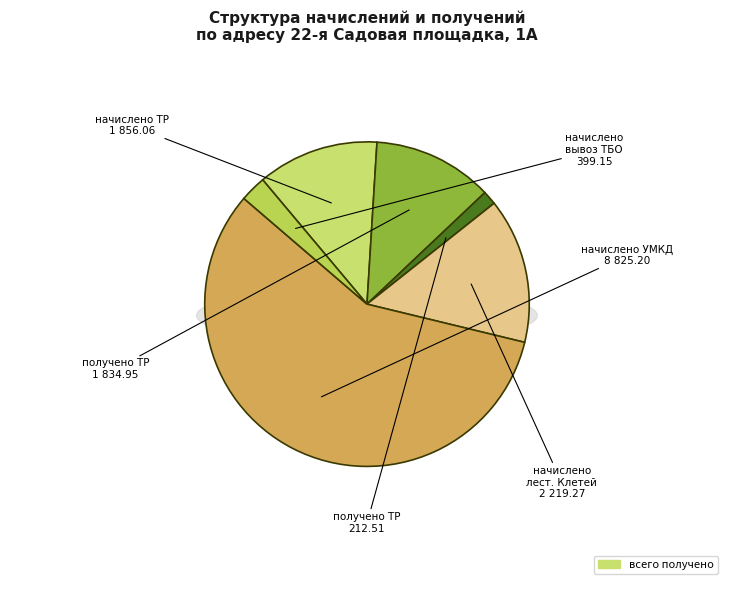

To the nearest percent, what is the difference between the начислено лест. Клетей and получено ТР (row 7) slice percentages?

3%